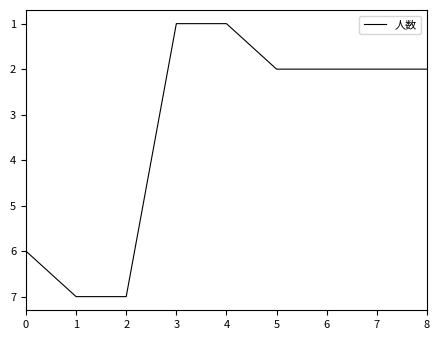

What is the sum of the values at 1 and 0?

13